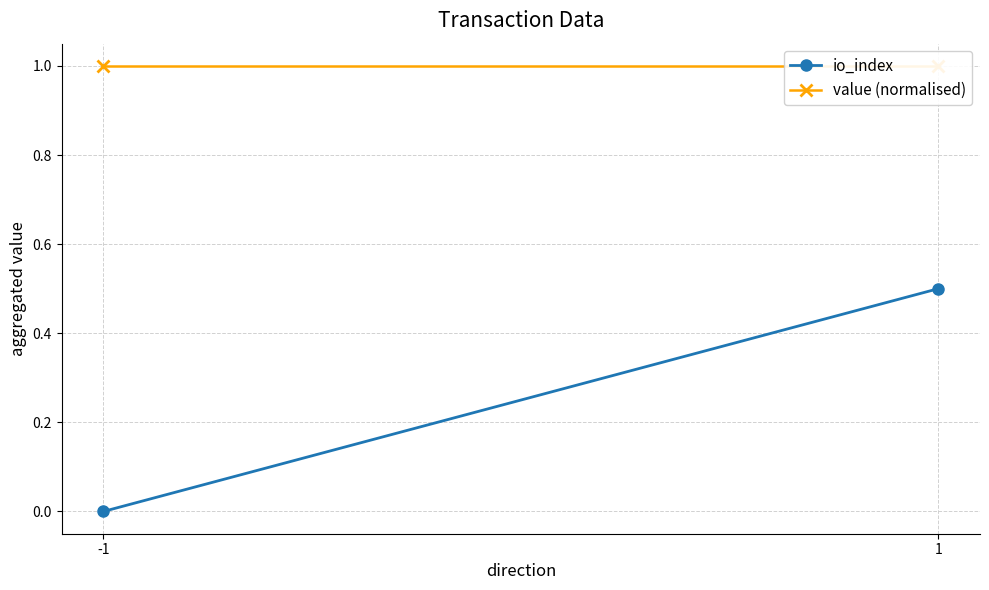

What is the maximum value shown in the chart?

1.0